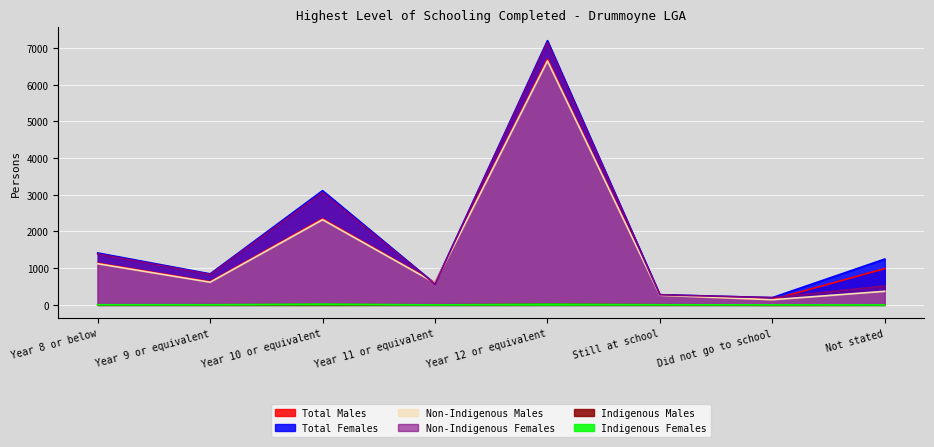

What is the spread (max minus min) of values at Year 9 or equivalent?

841